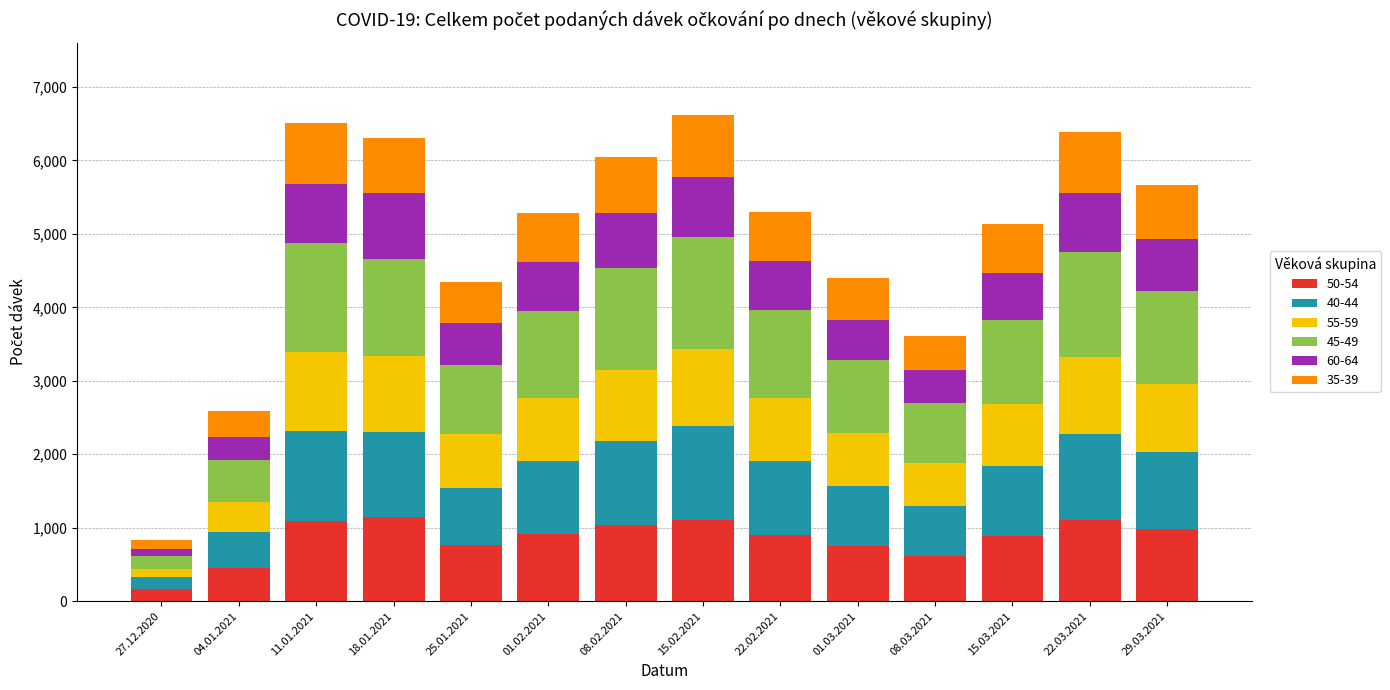

The 50-54 series shows 164 at 27.12.2020. True or false?

True